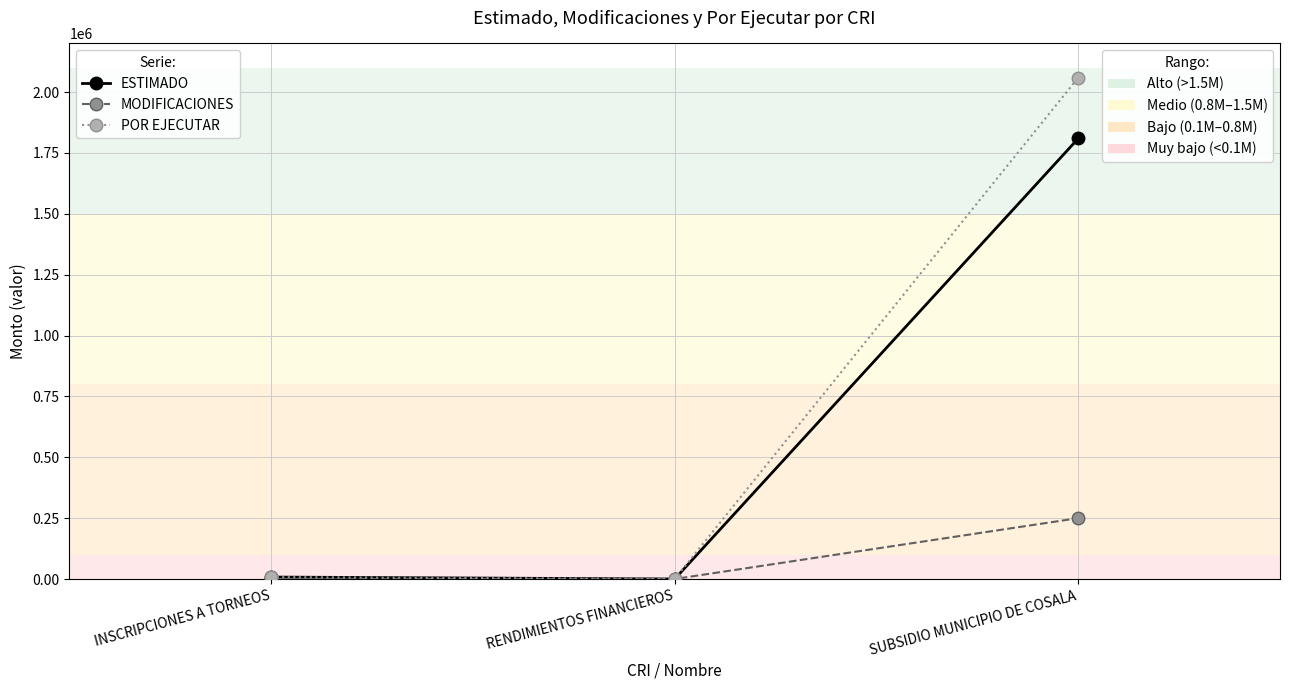

What is the total value across all series at SUBSIDIO MUNICIPIO DE COSALA?

4119200.0